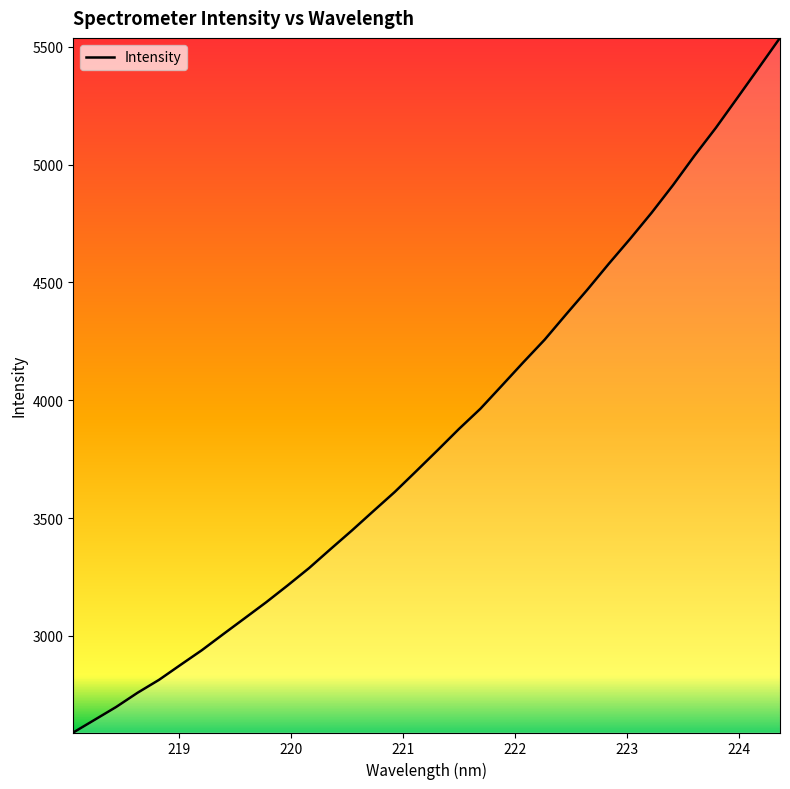

What is the difference between the maximum and minimum values?

2946.7